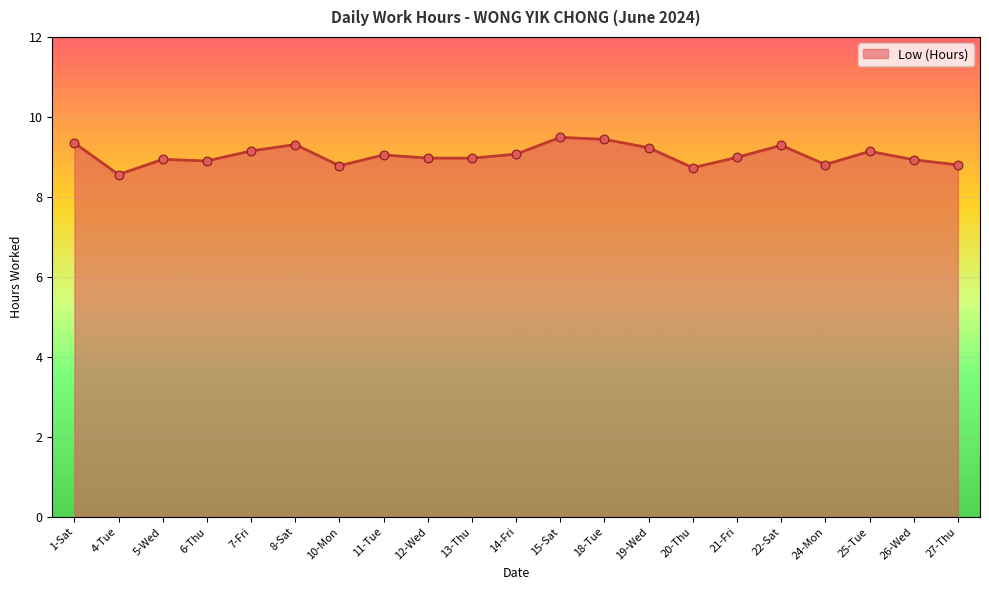

What is the ratio of the value at 18-Tue to the value at 26-Wed?

1.1